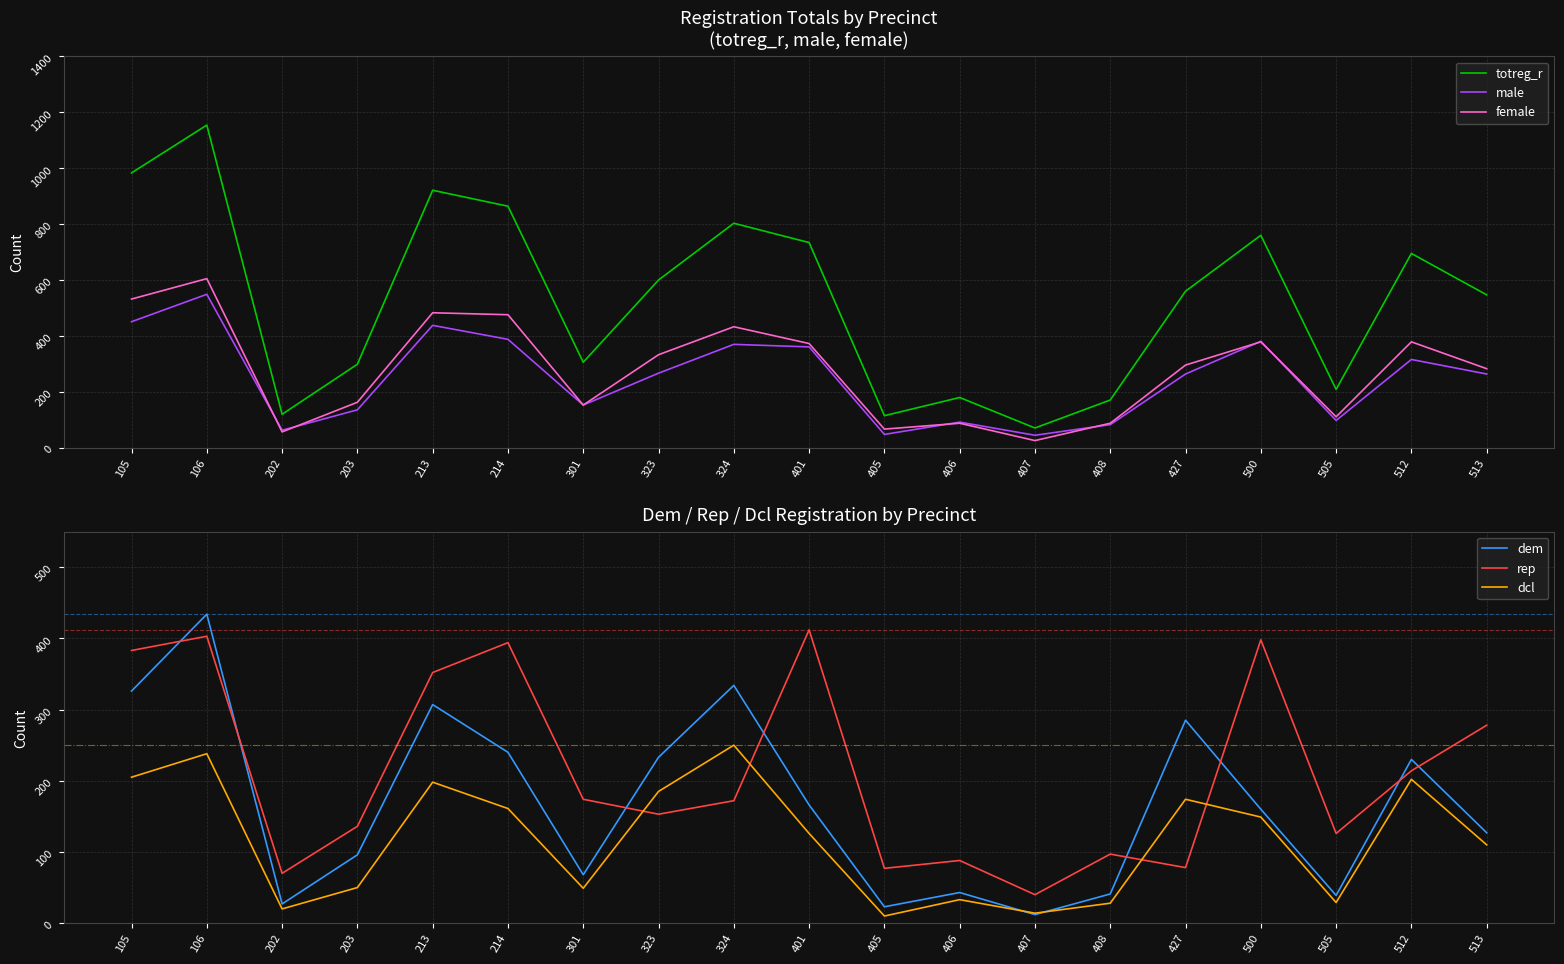

Count the number of data series in this chart.

6